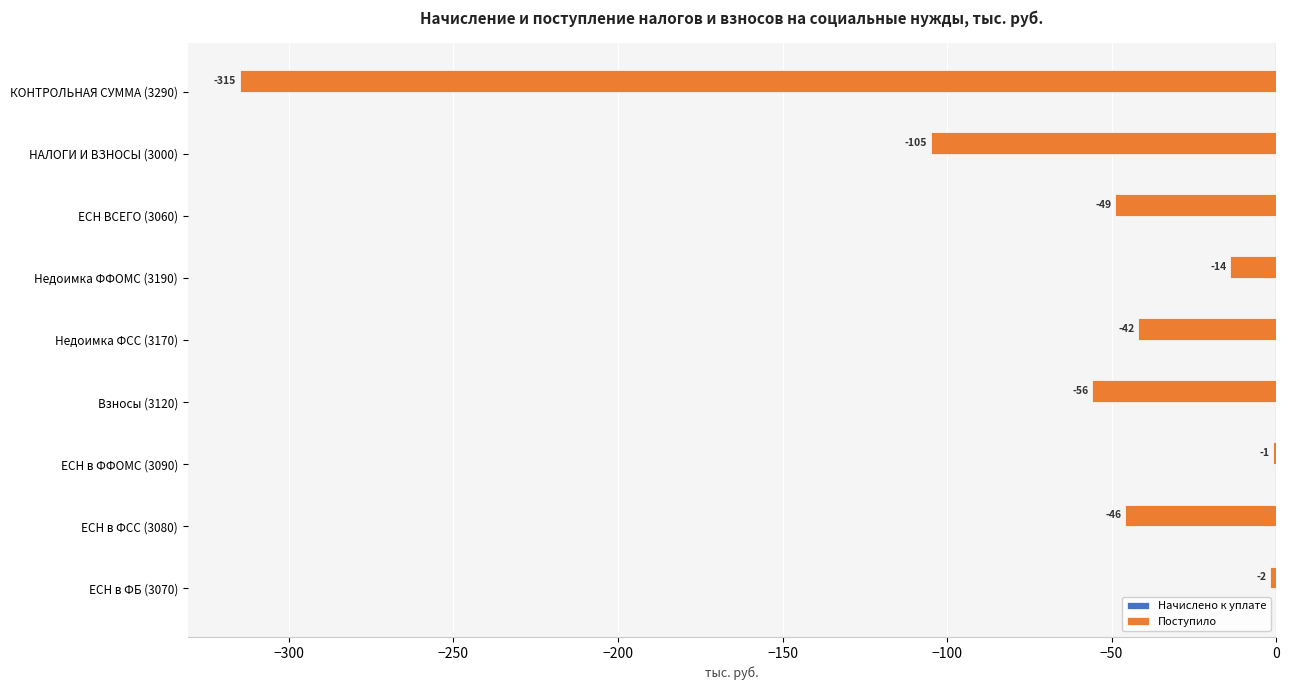

Which category has the lowest value across all series?

КОНТРОЛЬНАЯ СУММА (3290)